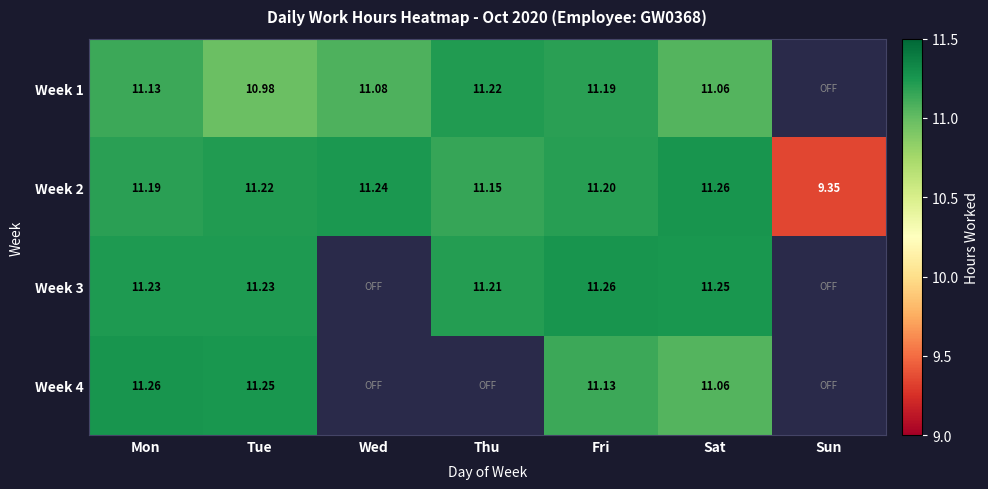

At which label does Week 2 reach its peak?

Sat